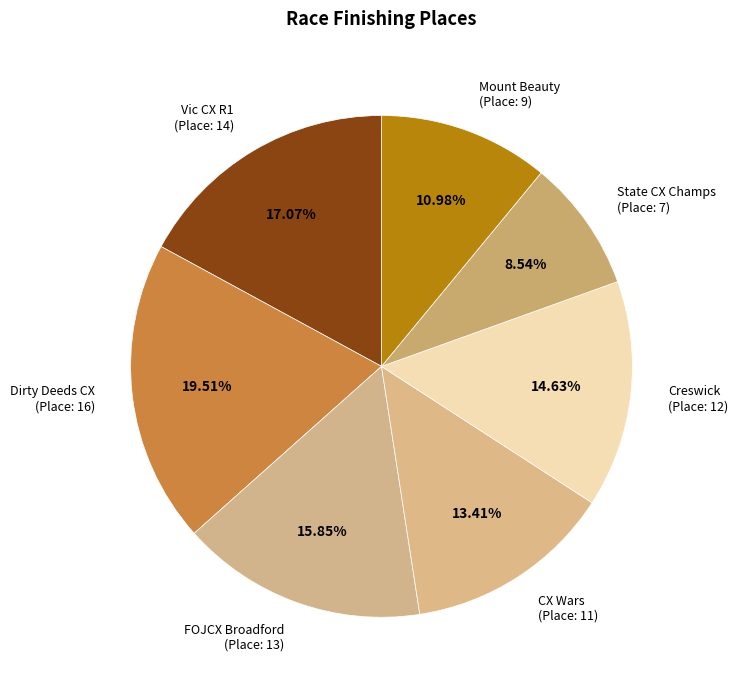

Is Dirty Deeds CX (Place: 16) the majority of the pie?

No